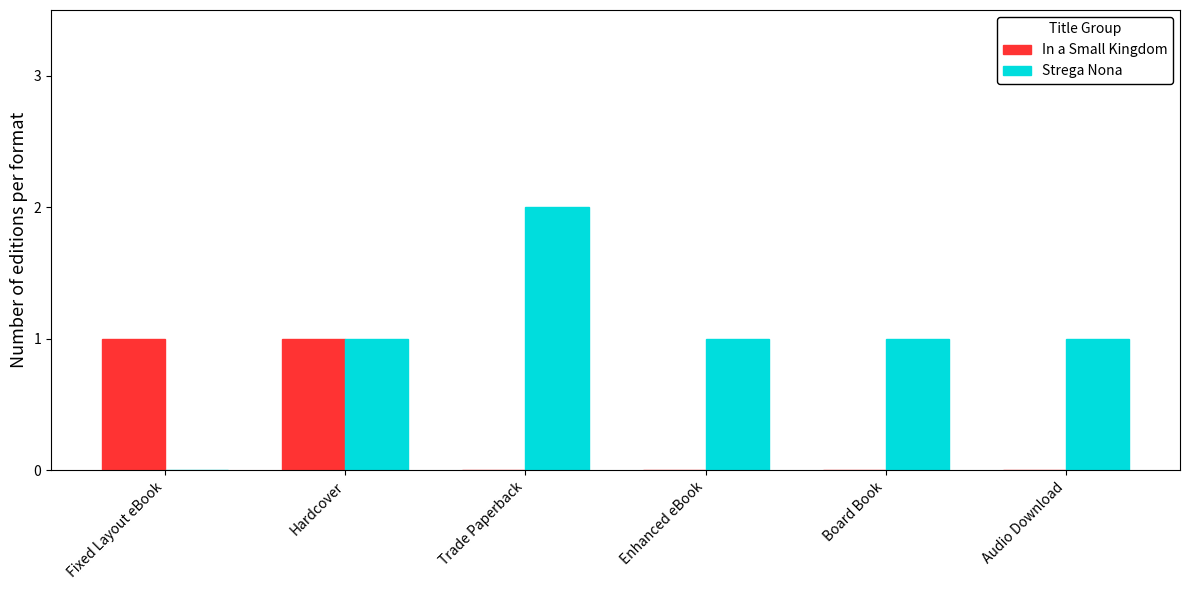

Is it true that In a Small Kingdom equals 1 at Trade Paperback?

False